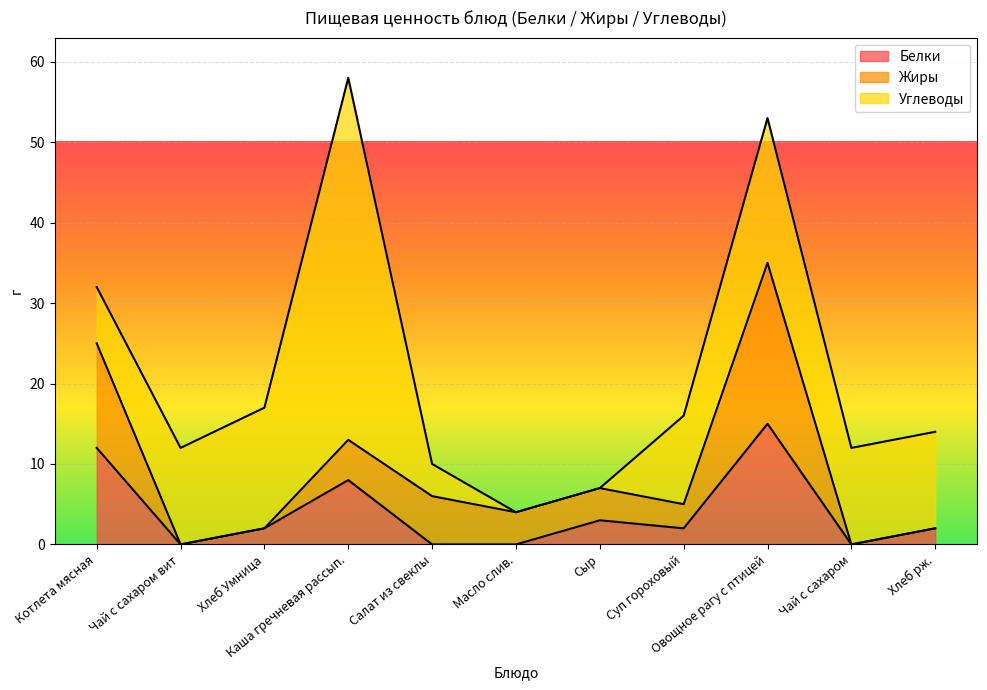

Count the Белки values in the range 0 to 8.

9